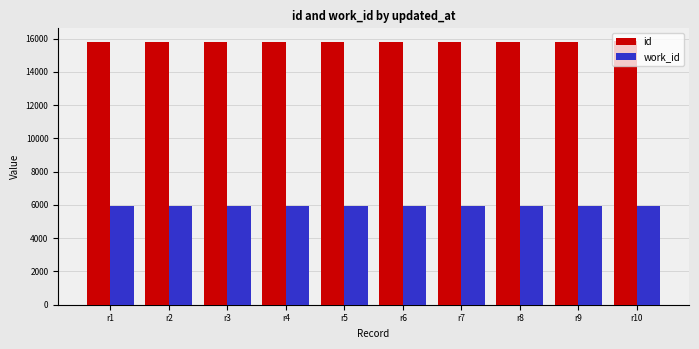

What is the difference between the highest and lowest values at r9?

9870